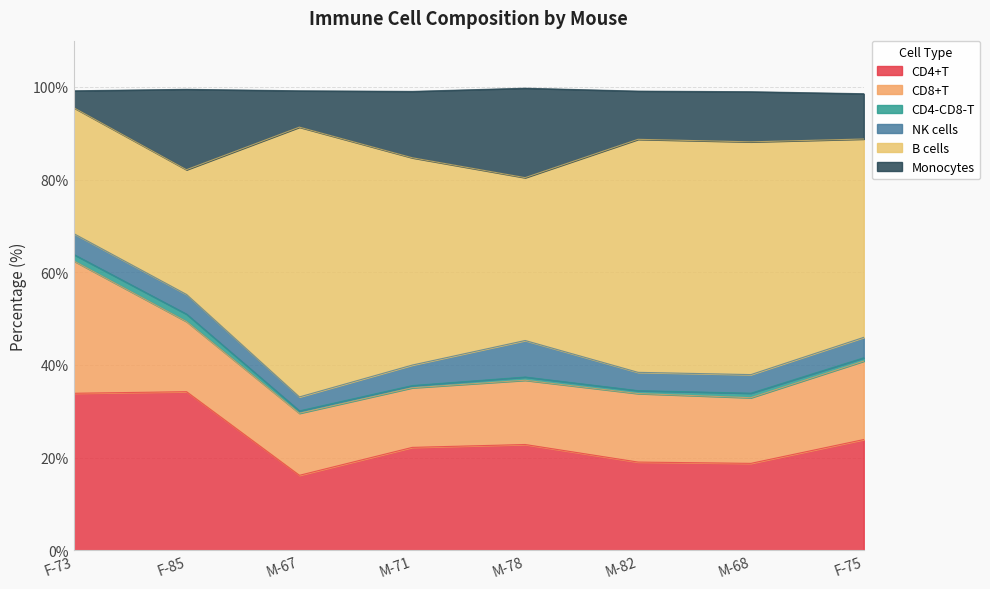

What is the label of the 5th point from the left?

M-78